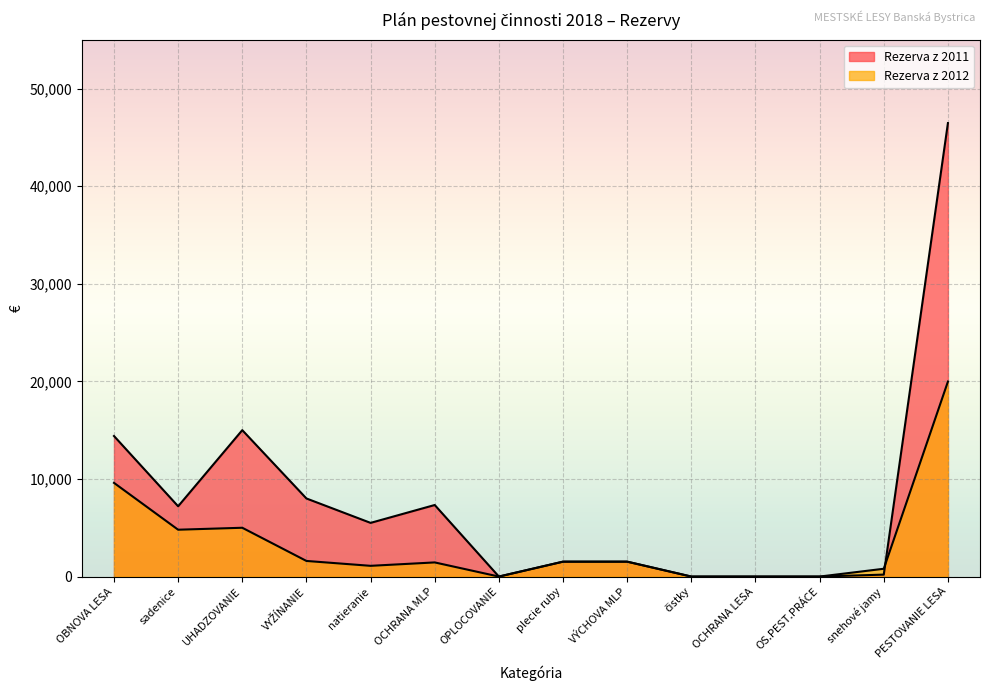

List the series in order of their overall mean, highest first.

Rezerva z 2011, Rezerva z 2012